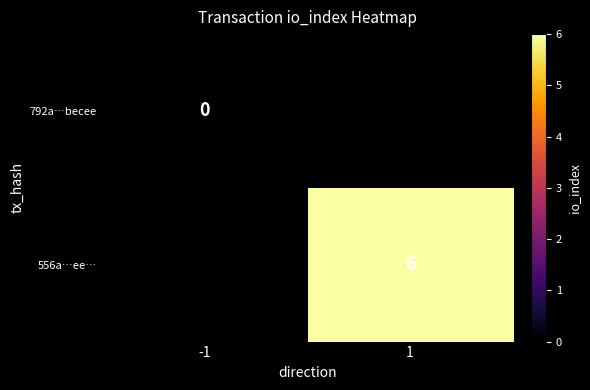

Is it true that 556a…ee… equals 6 at 1?

True